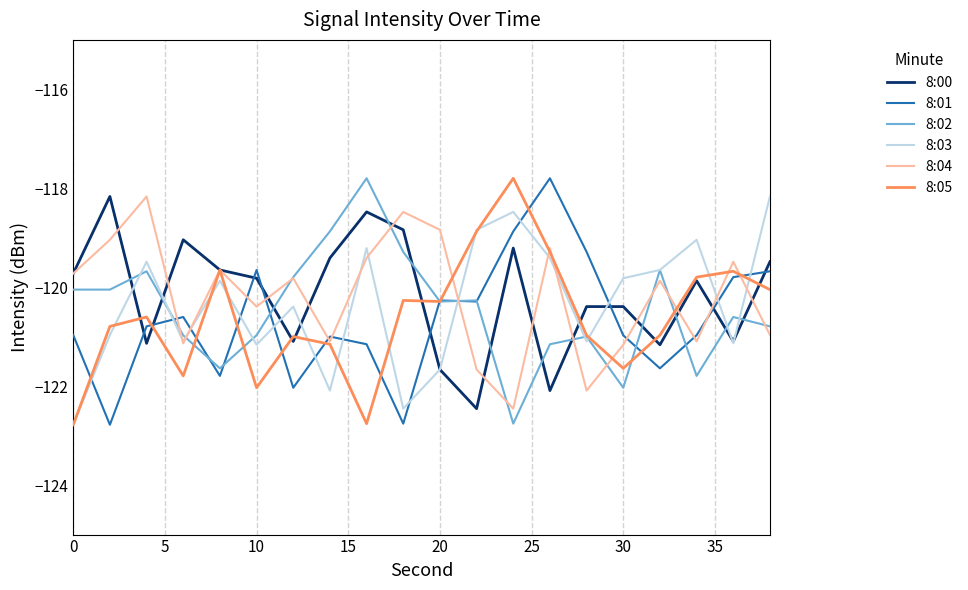

What is the maximum value shown in the chart?

-117.8